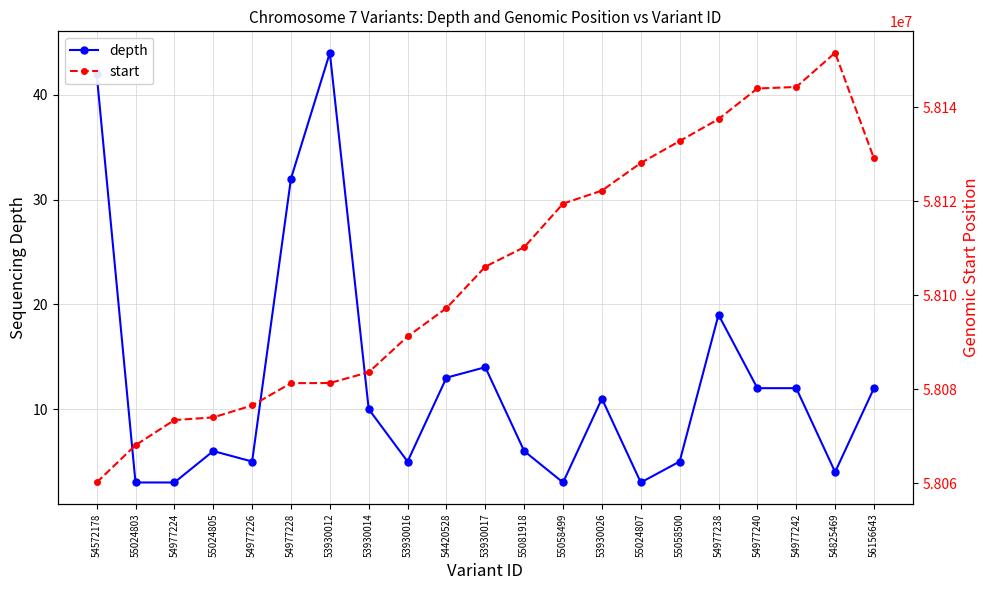

What is the sum of the depth values at 53930017 and 53930026?

25